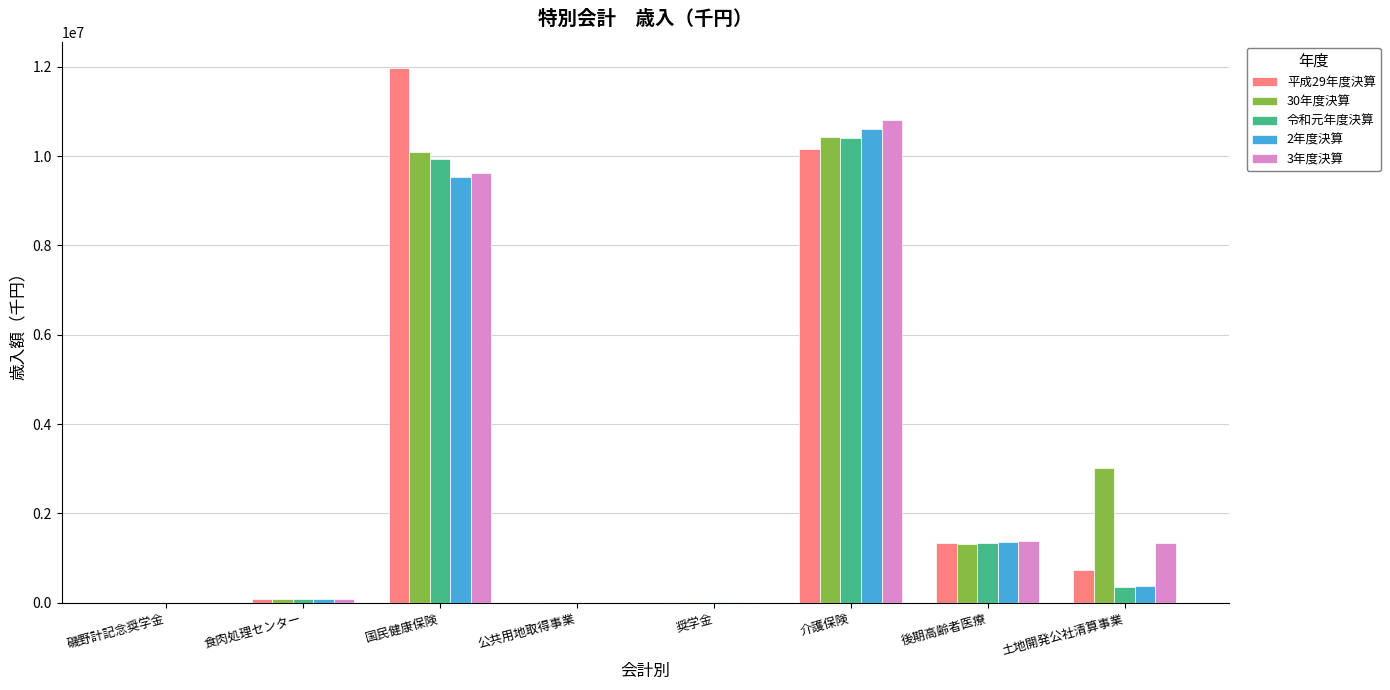

What are all the series names shown in the legend?

平成29年度決算, 30年度決算, 令和元年度決算, 2年度決算, 3年度決算